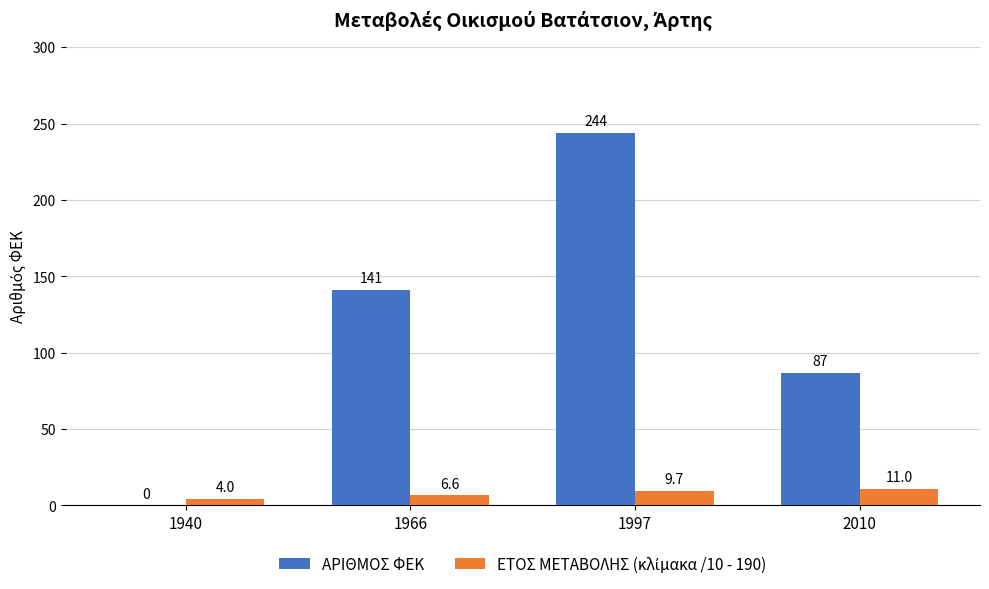

At which category is the sum across all series the highest?

1997